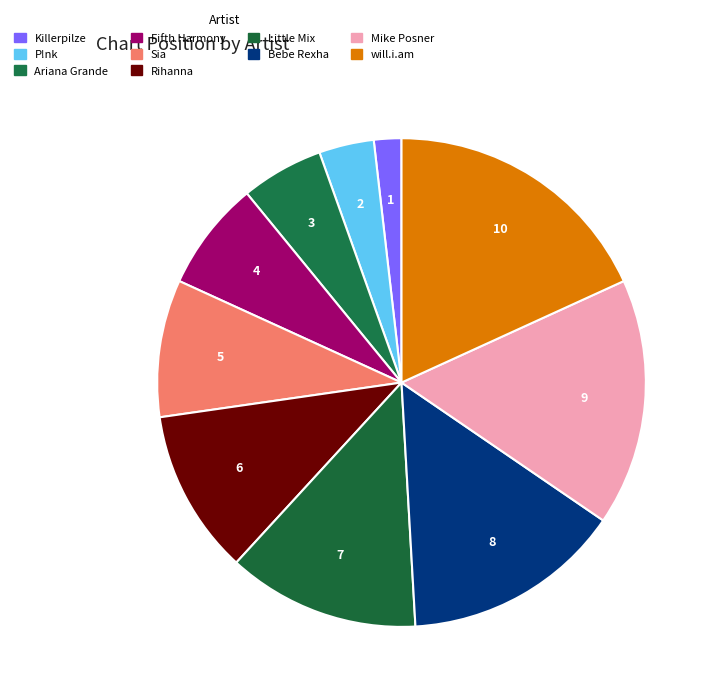

What percentage do Ariana Grande and Bebe Rexha together represent?

20.0%